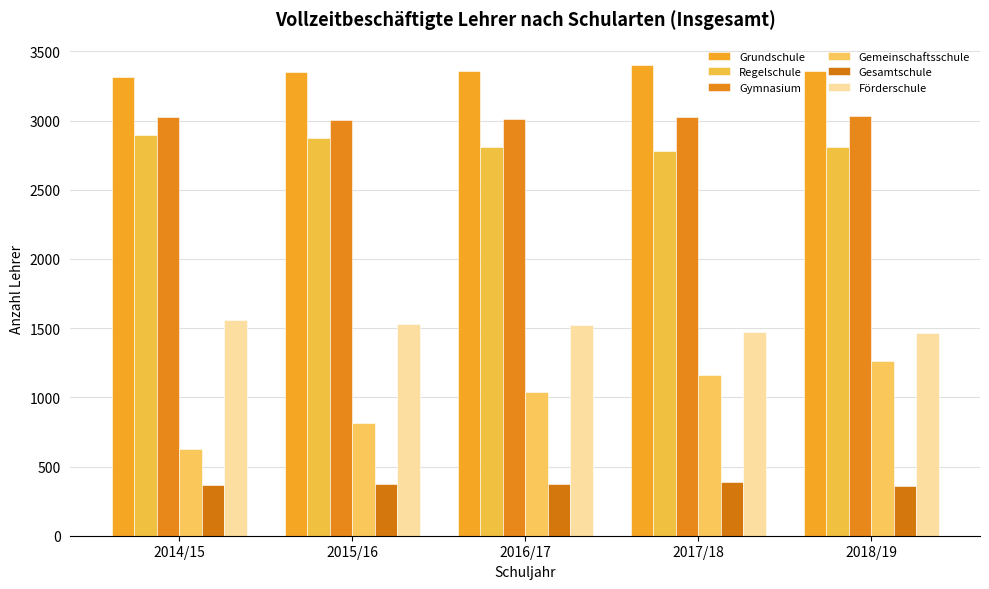

Which series has the largest total across all categories?

Grundschule